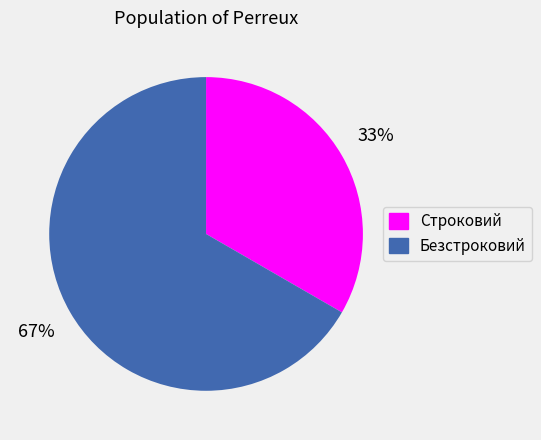

To the nearest percent, what portion does Строковий represent?

33%